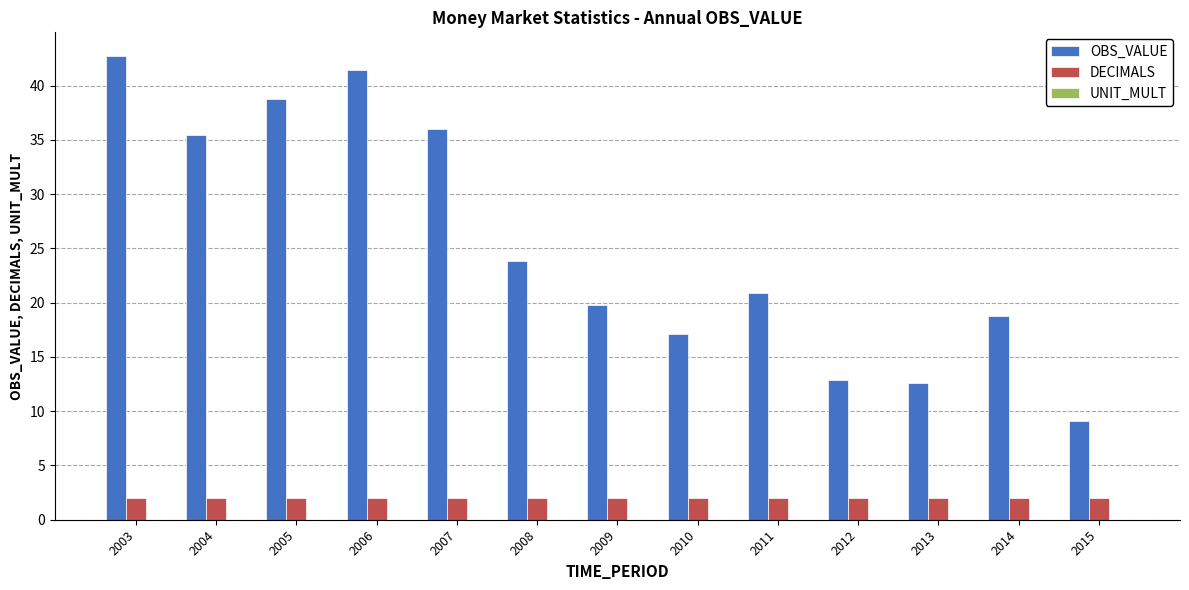

What is the greatest value displayed?

42.8